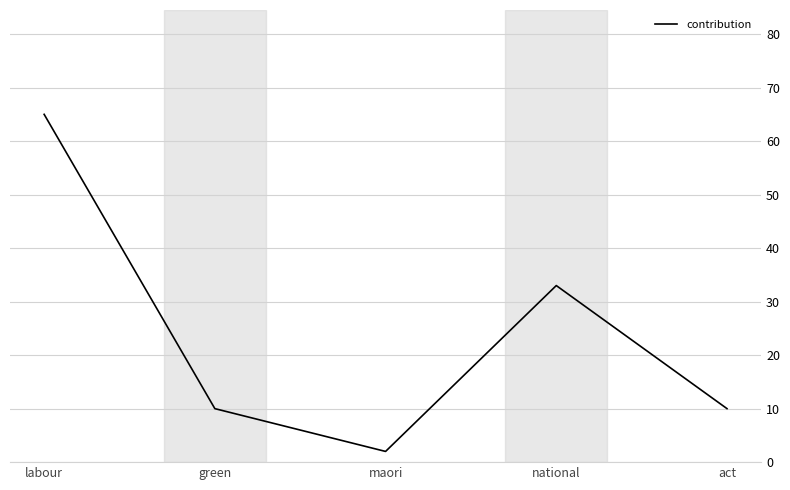

Reading left to right, transcribe all the data shown in this chart.

labour=65	green=10	maori=2	national=33	act=10